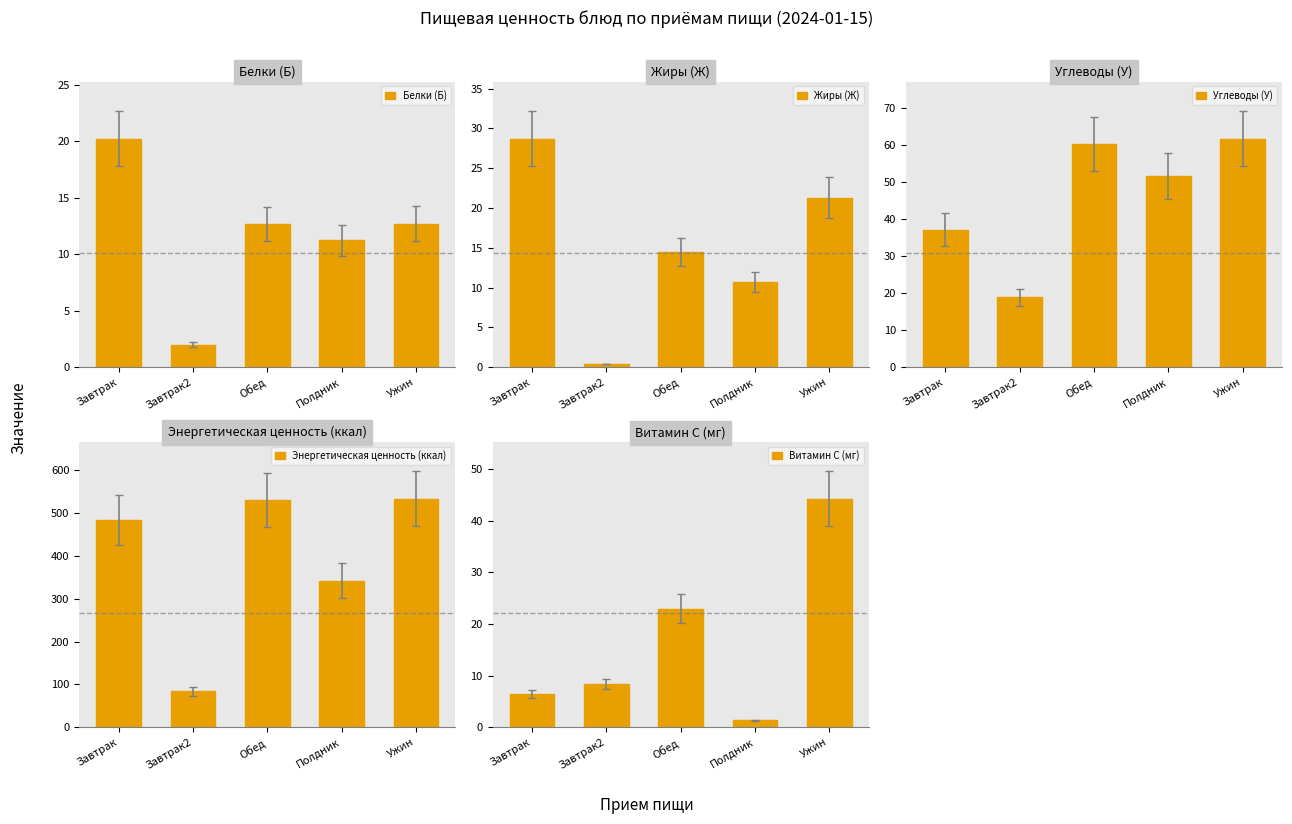

What is the sum of the Энергетическая ценность (ккал) values at Полдник and Завтрак2?

426.4